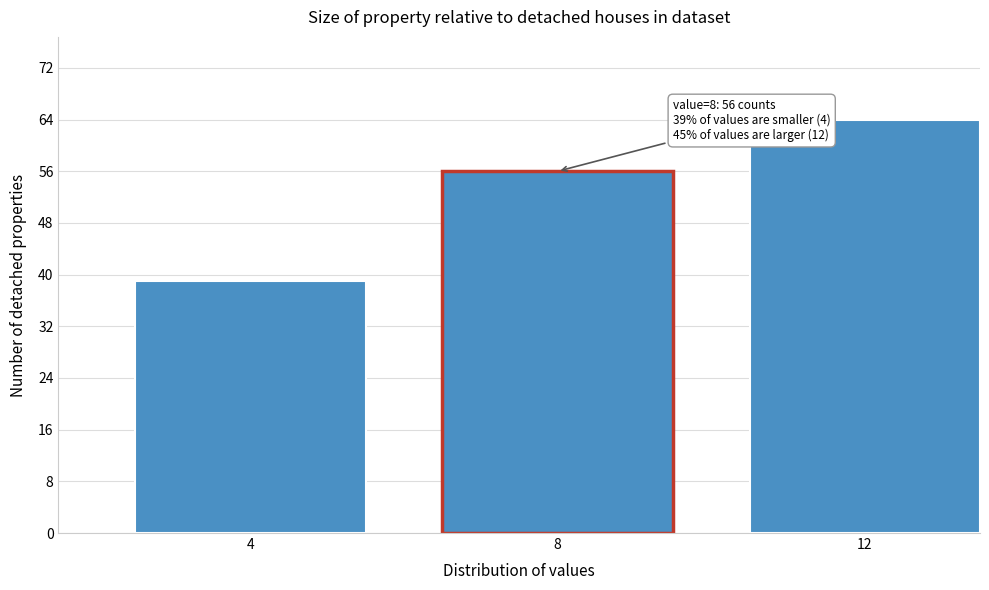

Reading left to right, what are all the values shown in this chart?

4=39	8=56	12=64